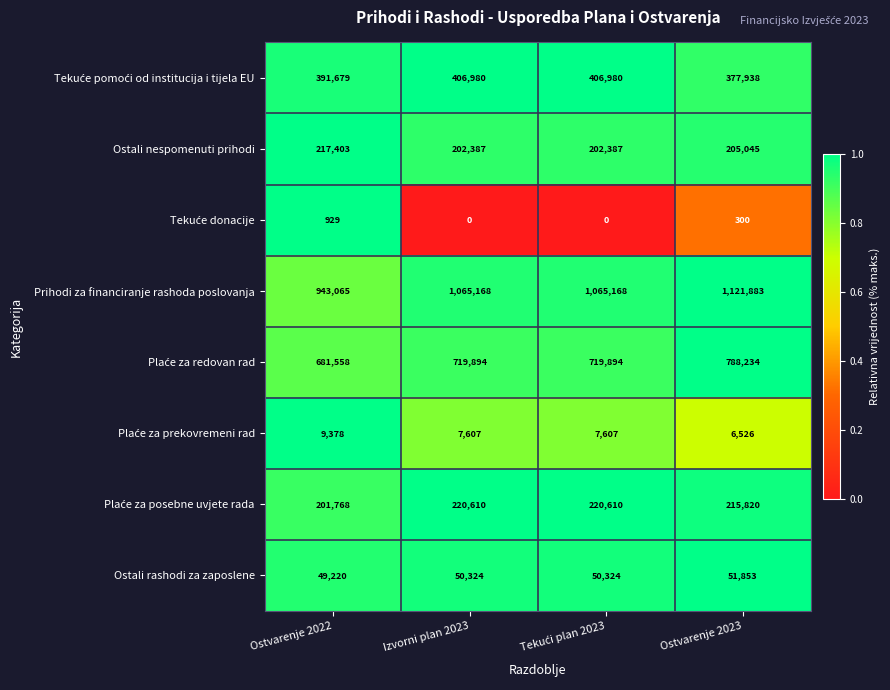

Which series has the largest total across all categories?

Prihodi za financiranje rashoda poslovanja